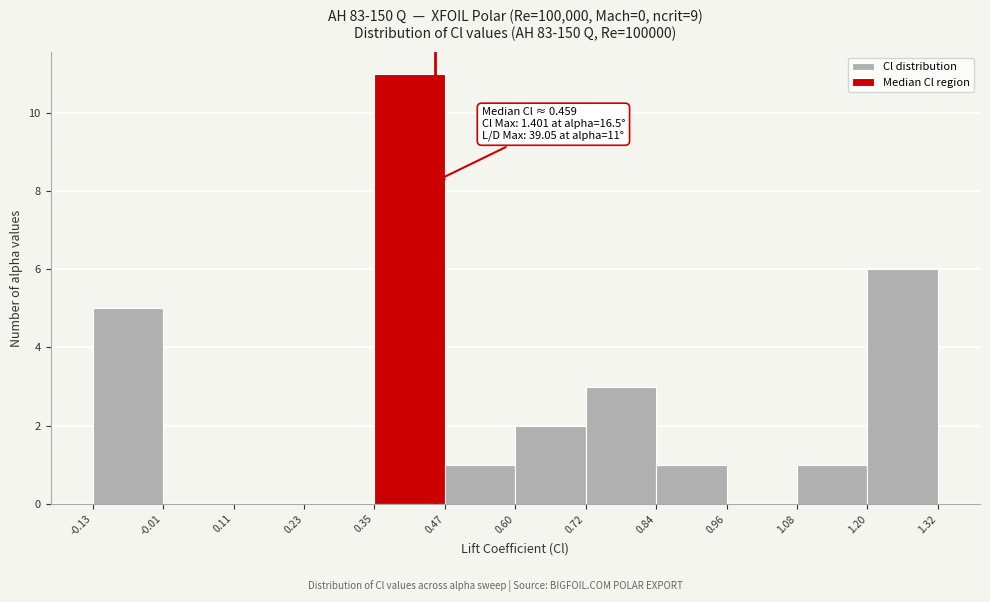

Over which range of the x-axis is the bar tallest?

0.35 to 0.47